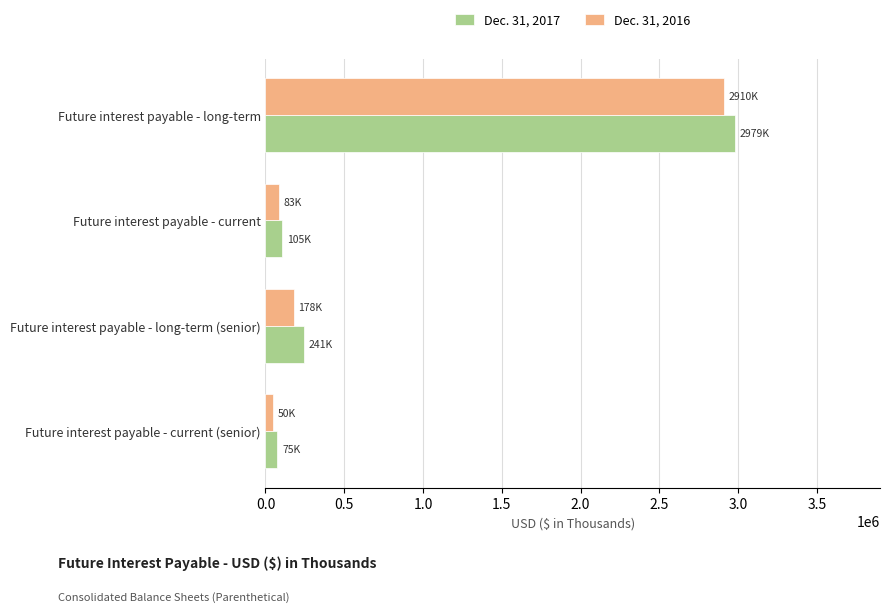

List the labels in order of Dec. 31, 2016 value, smallest first.

Future interest payable - current (senior), Future interest payable - current, Future interest payable - long-term (senior), Future interest payable - long-term